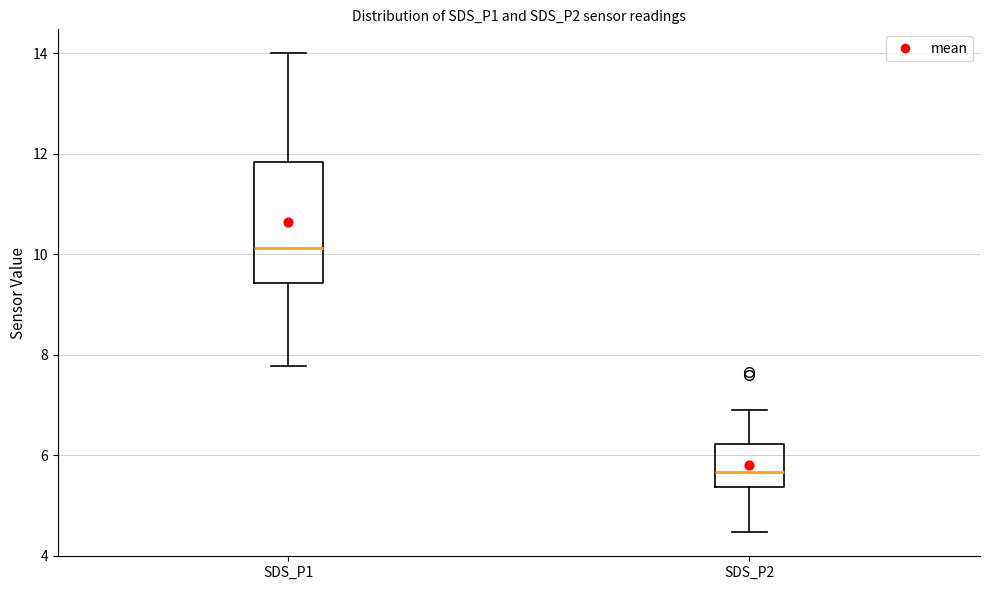

Reading left to right, read every box against the y-axis: the position of its median line, the range the box covers, and the ends of its whiskers. The values are not printed on the chart, so give them approximately, as read against the axis.

SDS_P1: median 10.2, box 9.4 to 11.8, whiskers 7.8 to 14.0
SDS_P2: median 5.6, box 5.4 to 6.2, whiskers 4.4 to 7.0